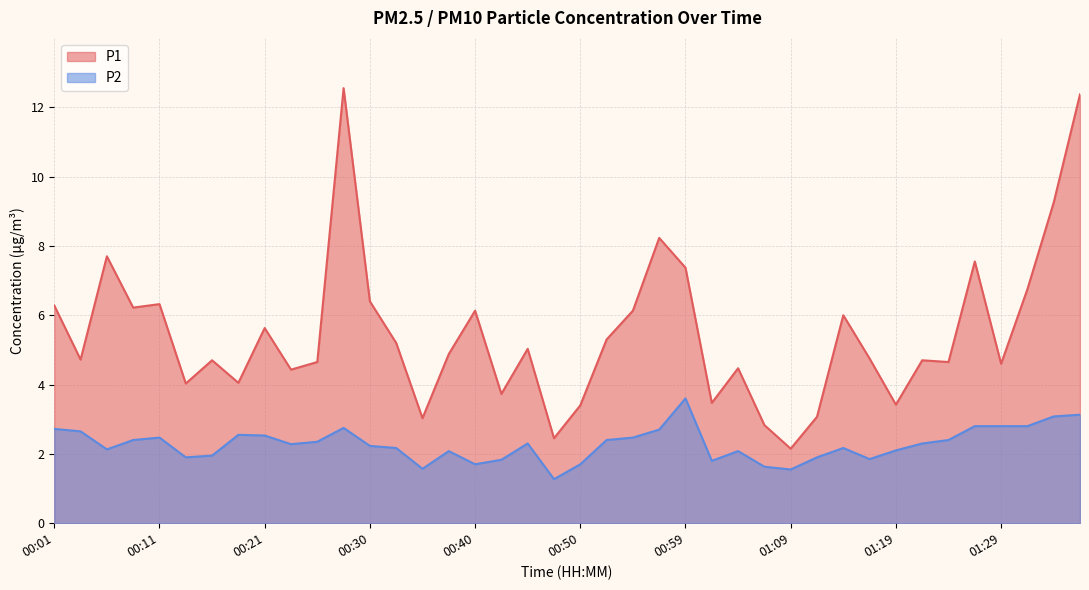

What is the difference between the maximum and minimum values in the P1 series?

10.4